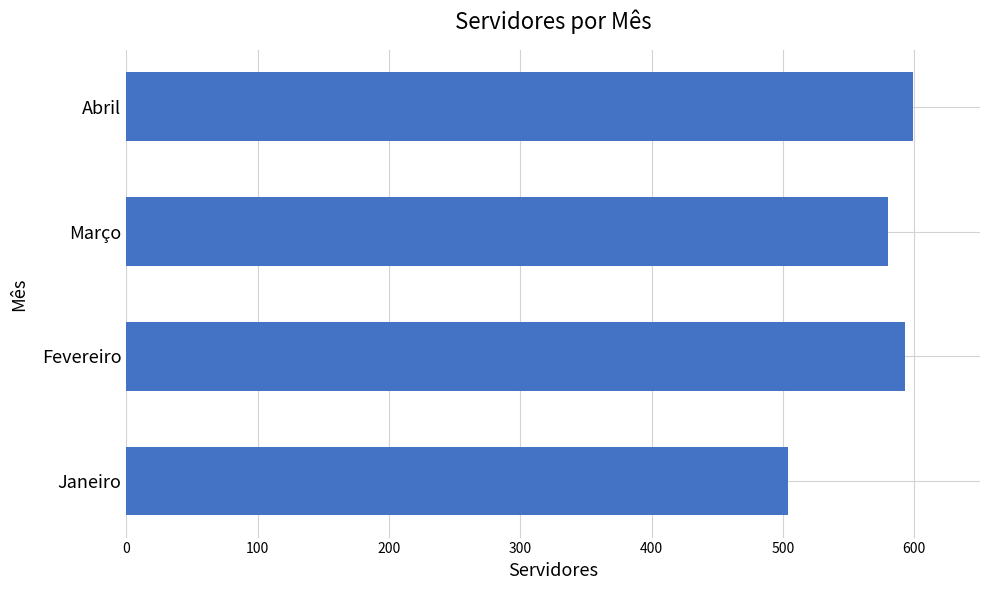

Does the chart contain stacked bars?

No